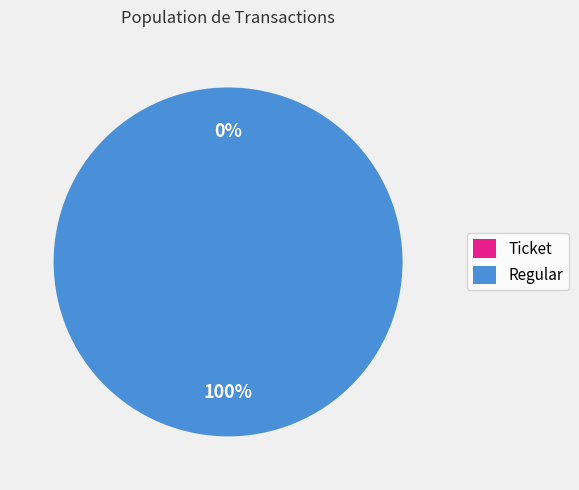

Combined, what portion of the pie is Ticket and Regular?

100.0%